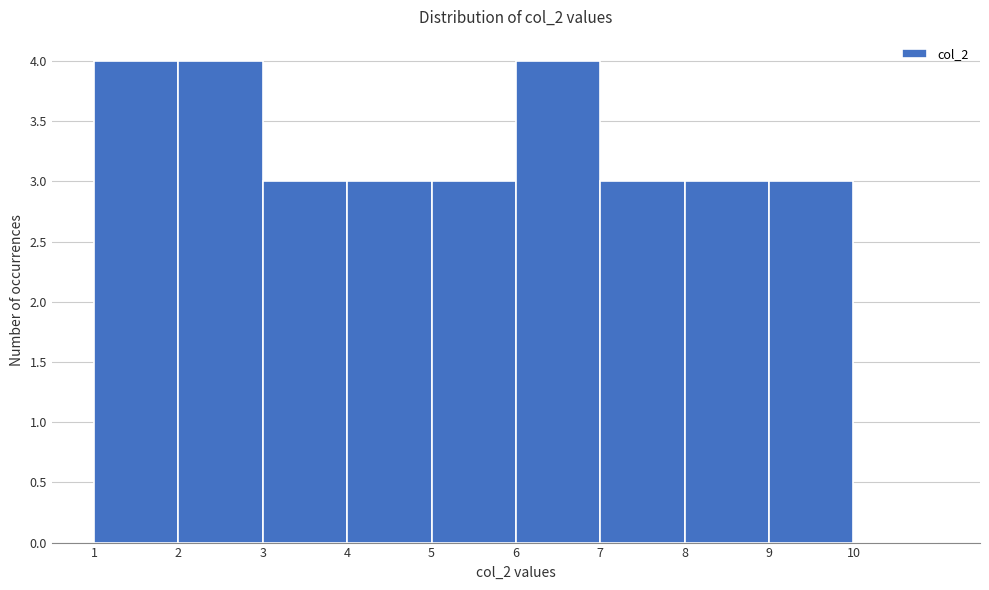

Reading left to right, transcribe this chart: for each bar, give the range it covers on the x-axis and its height. The values are not printed on the chart, so give them approximately, as read against the axis.

1 to 2: 4
2 to 3: 4
3 to 4: 3
4 to 5: 3
5 to 6: 3
6 to 7: 4
7 to 8: 3
8 to 9: 3
9 to 10: 3
10 to 11: 0